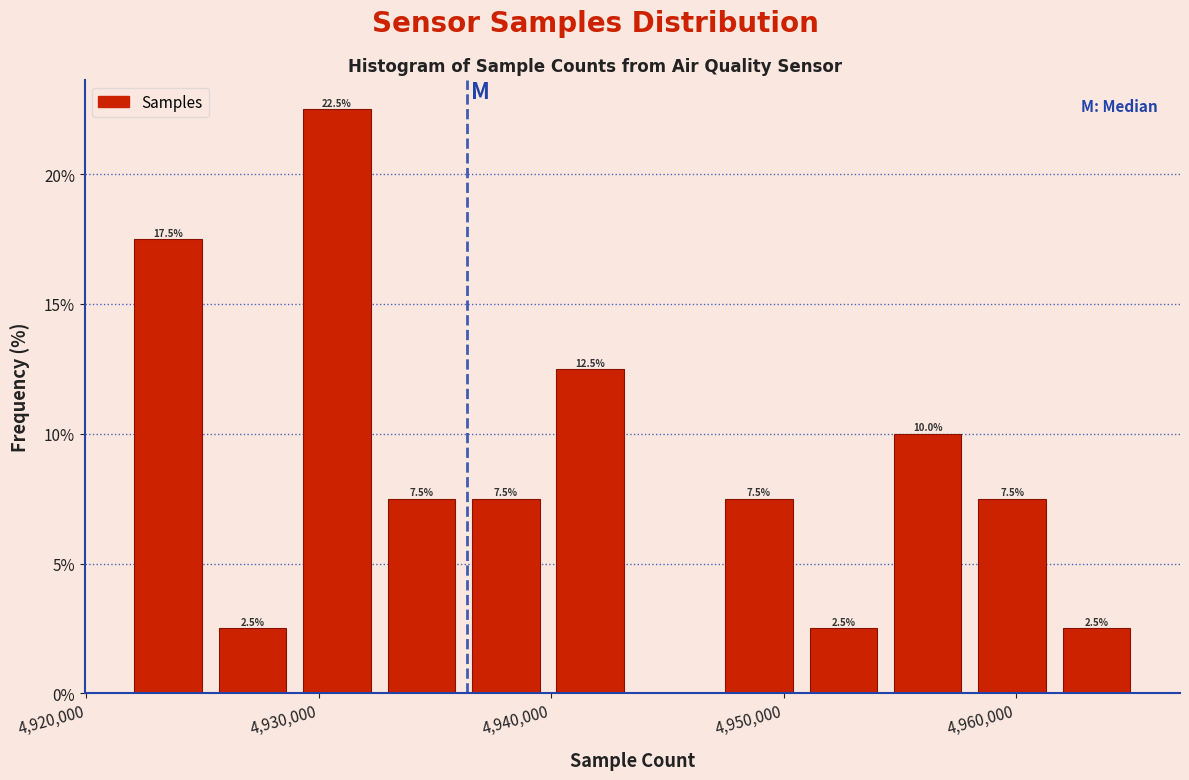

Read against the x-axis, roughly where is the centre of the tallest bar?

4931000